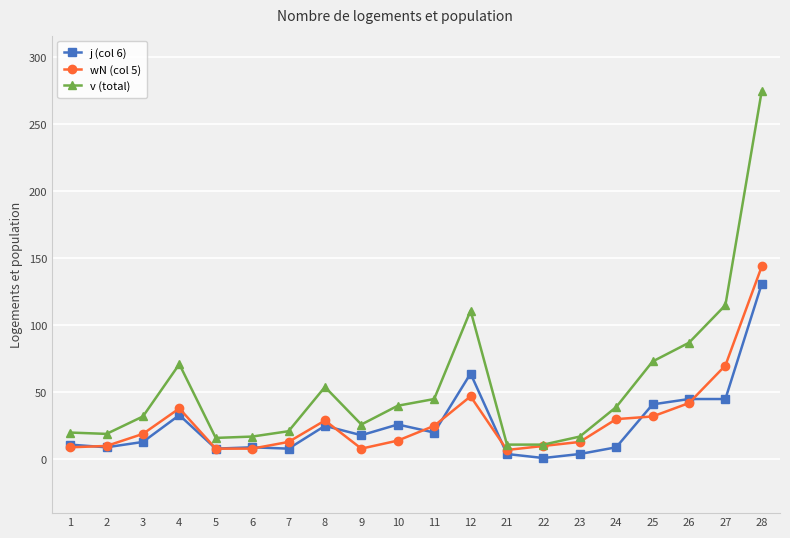

Is it true that j (col 6) equals 131 at 28?

True